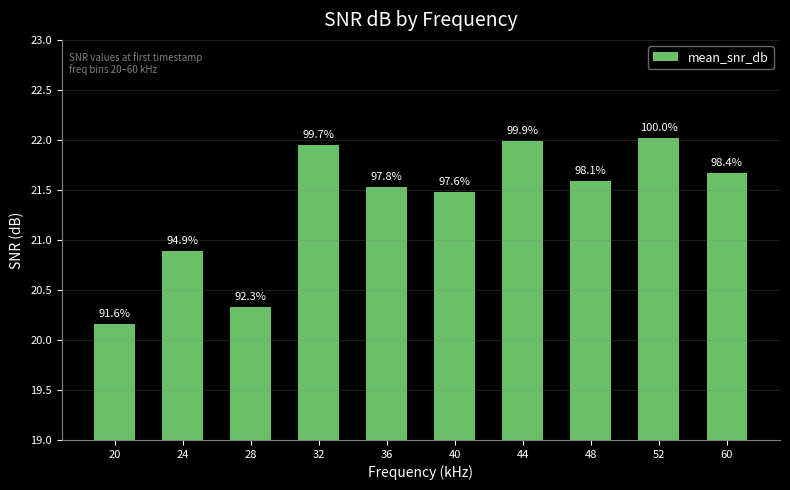

List the labels in order of value, largest first.

52, 44, 32, 60, 48, 36, 40, 24, 28, 20